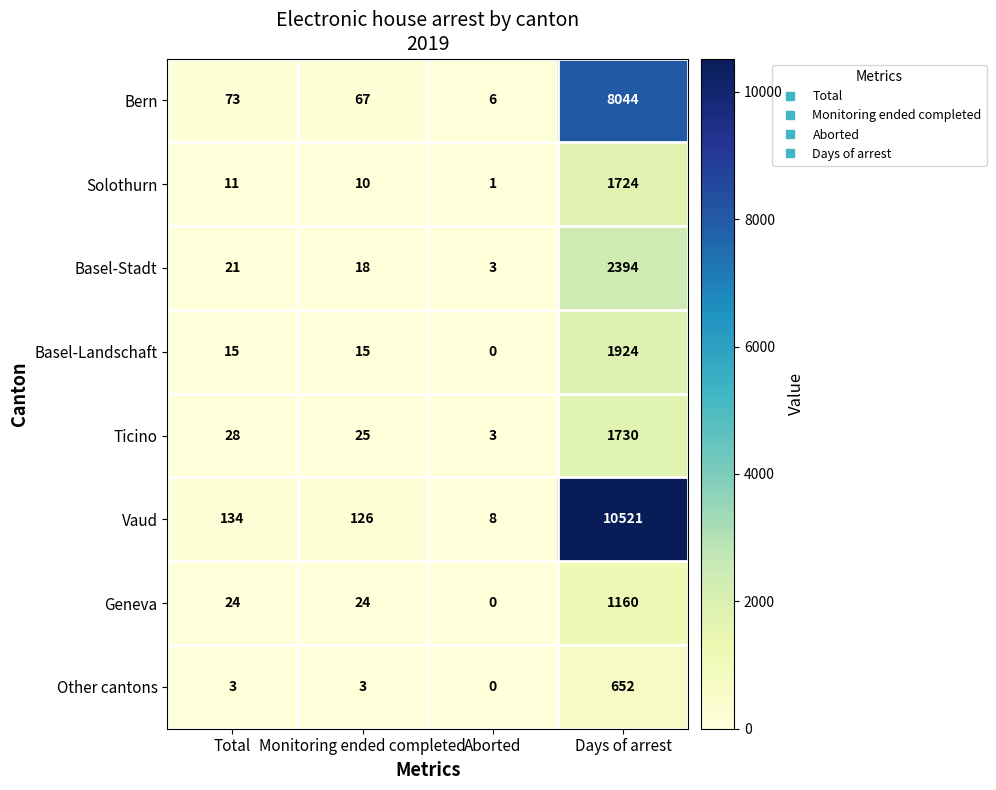

What is the greatest value displayed?

10521